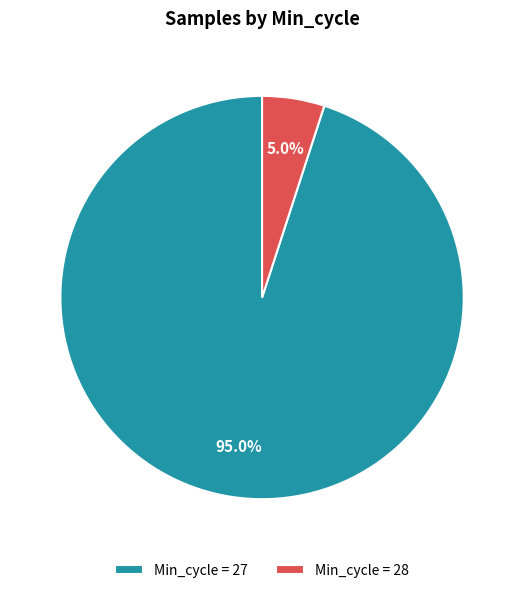

Rank the categories by value from highest to lowest.

Min_cycle = 27, Min_cycle = 28